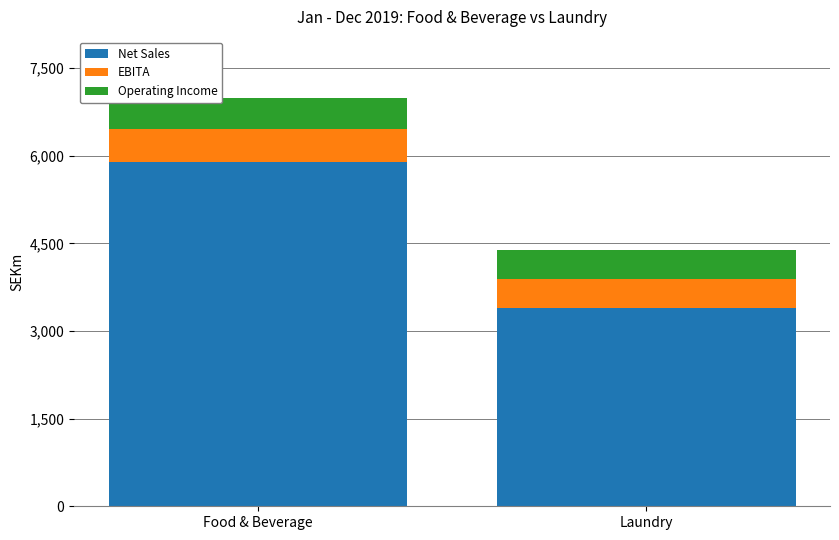

What is the highest value of the Net Sales series?

5894.8